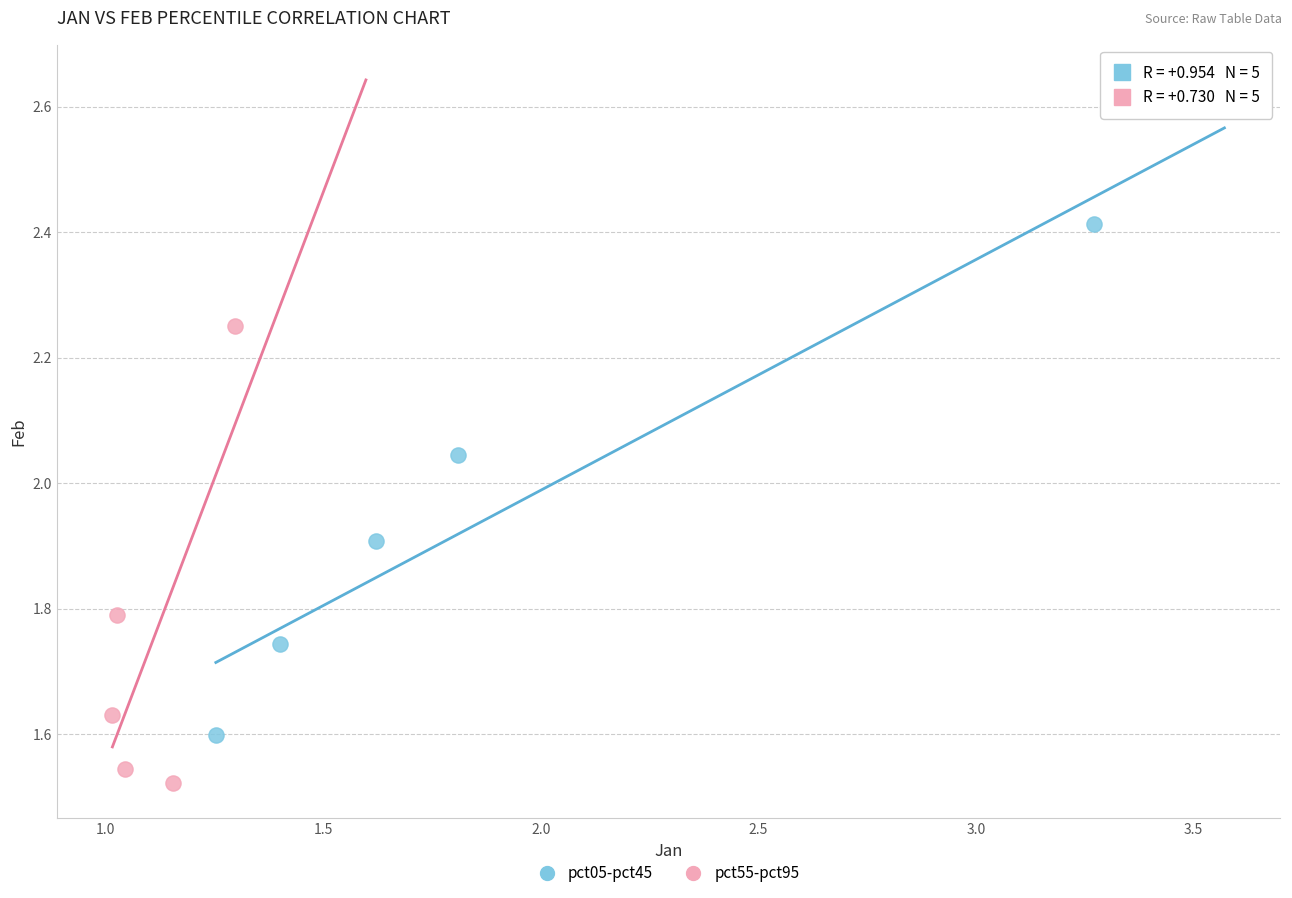

Which series reaches the minimum Y coordinate?

pct55-pct95